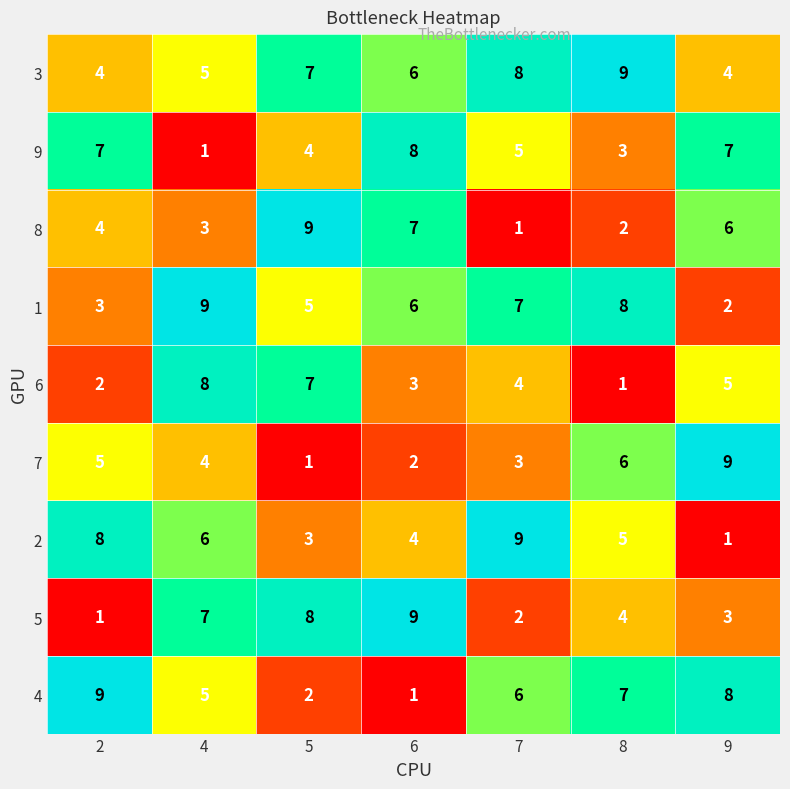

The 1 series shows 9 at 4. True or false?

True